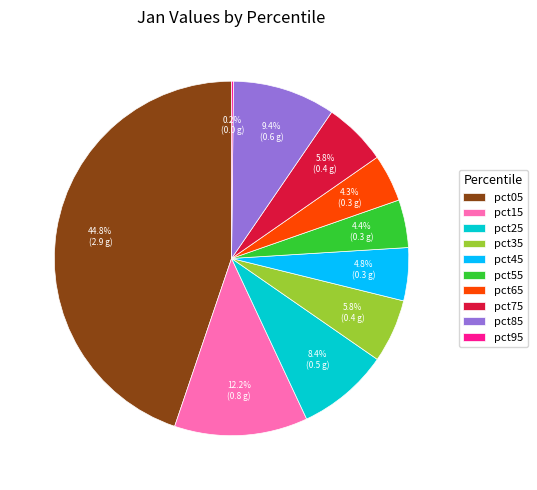

The pct45 slice represents 15% of the pie. True or false?

False